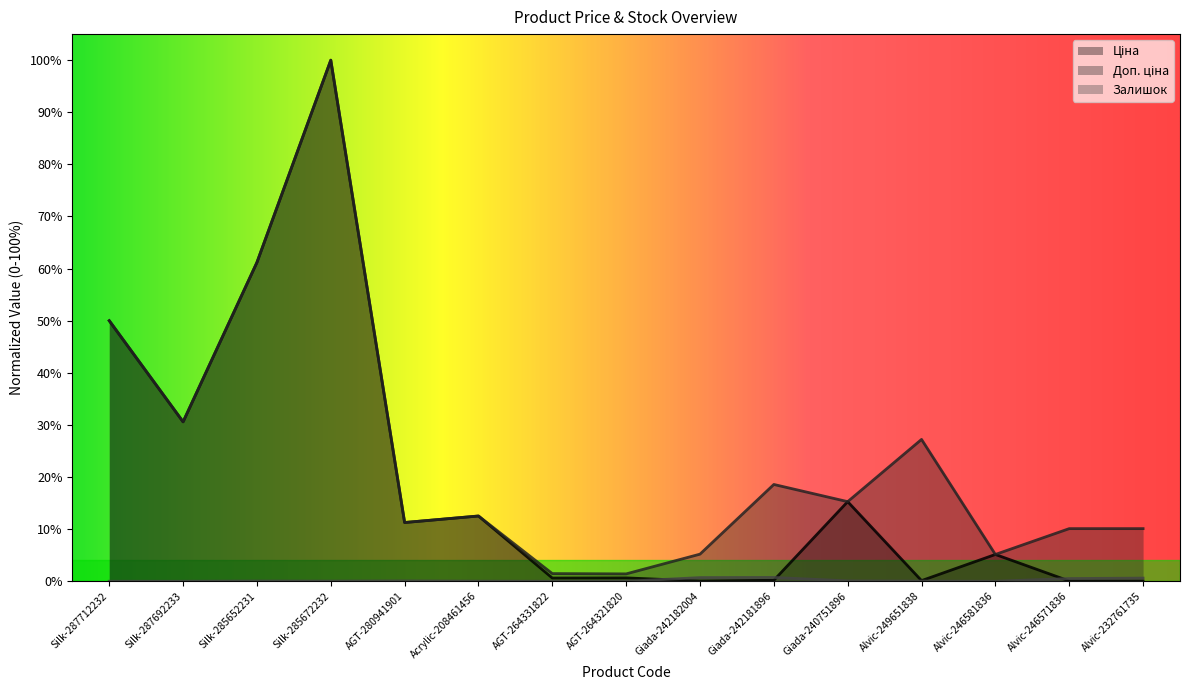

How many times do Залишок and Ціна cross each other?

3